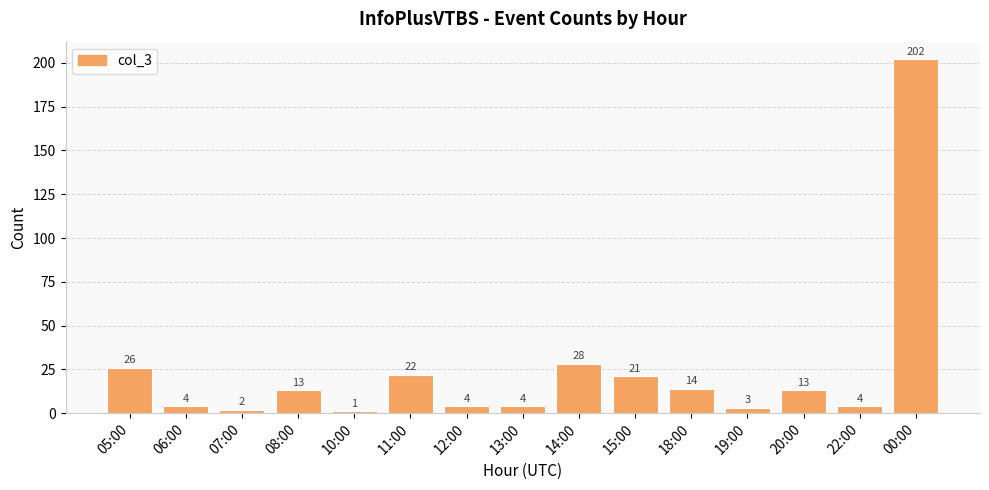

At which label is the value closest to 101?

14:00